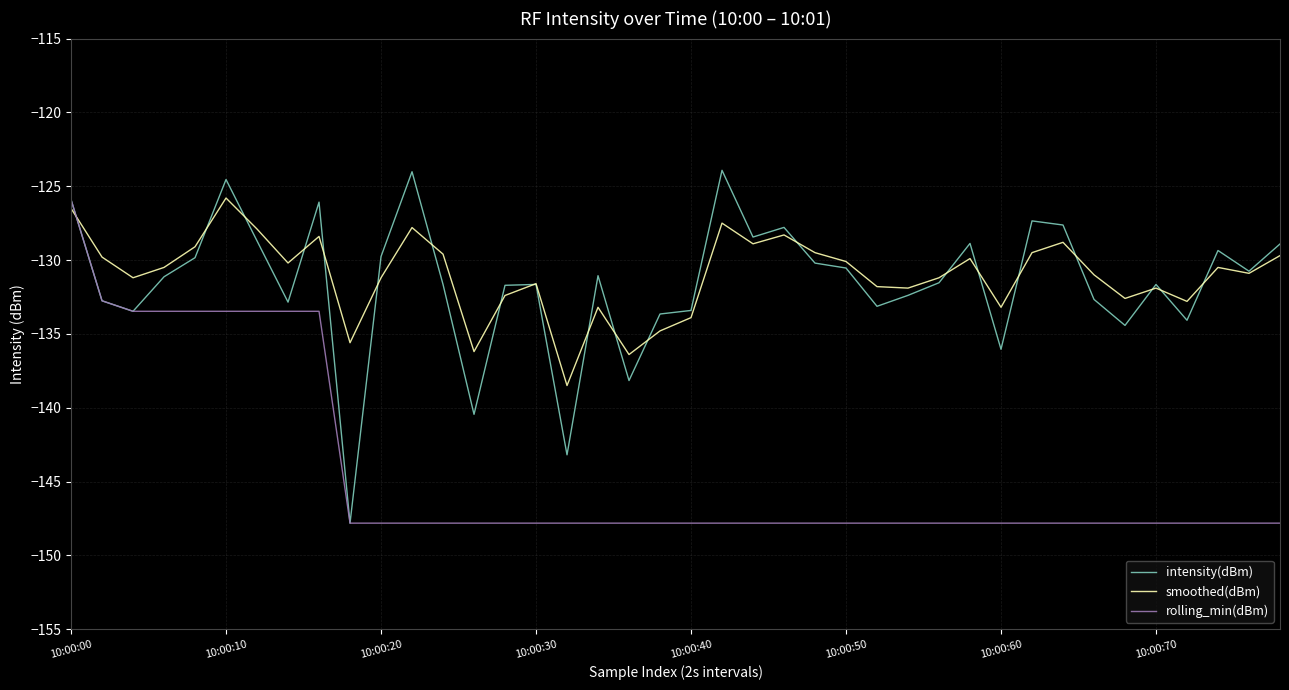

What is the highest value of the rolling_min(dBm) series?

-125.9